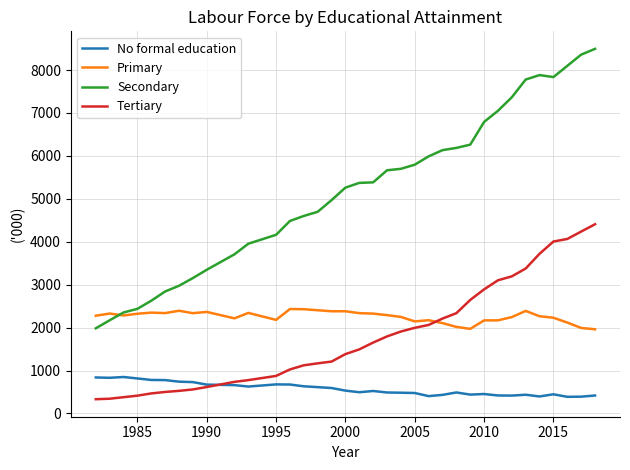

What is the maximum value shown in the chart?

8494.1